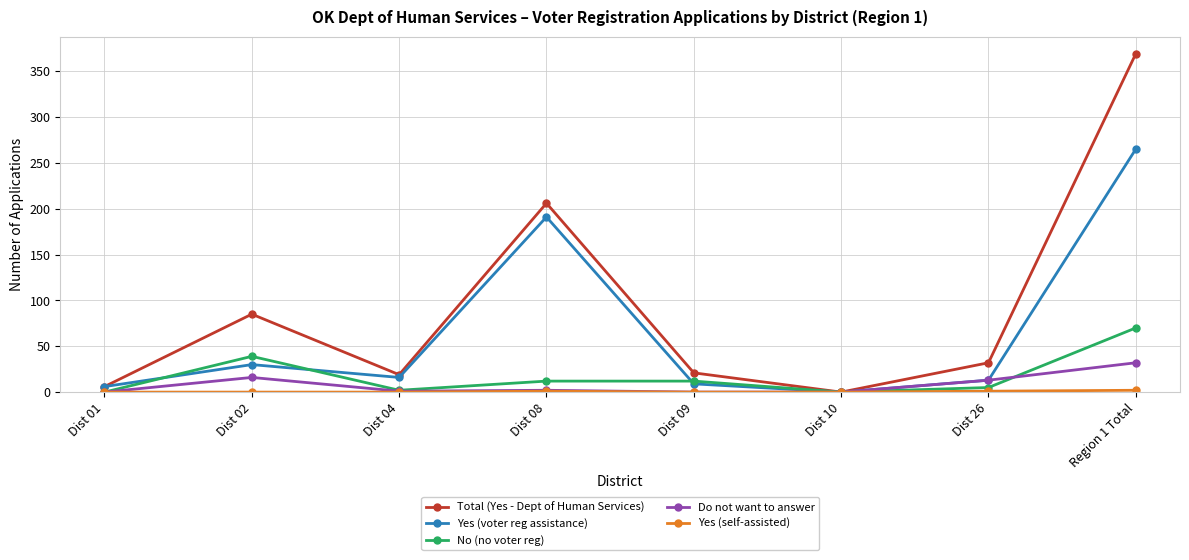

At which category is the sum across all series the highest?

Region 1 Total